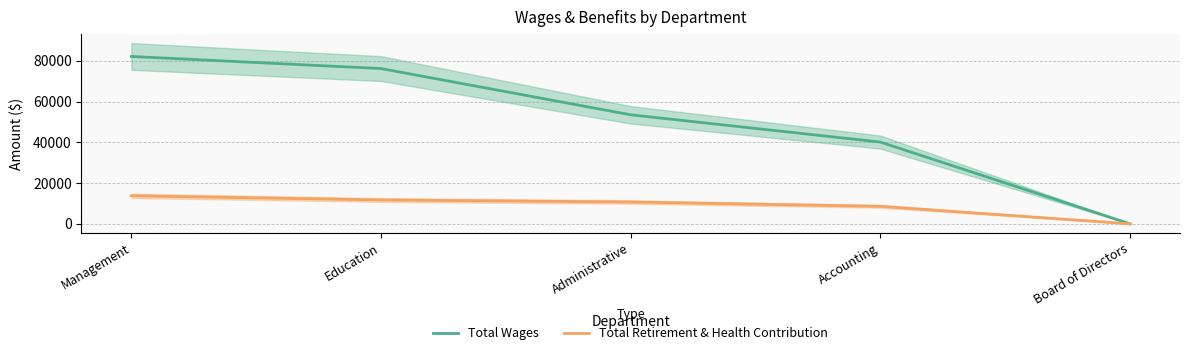

What is the difference between the Total Retirement & Health Contribution values at Accounting and Administrative?

2126